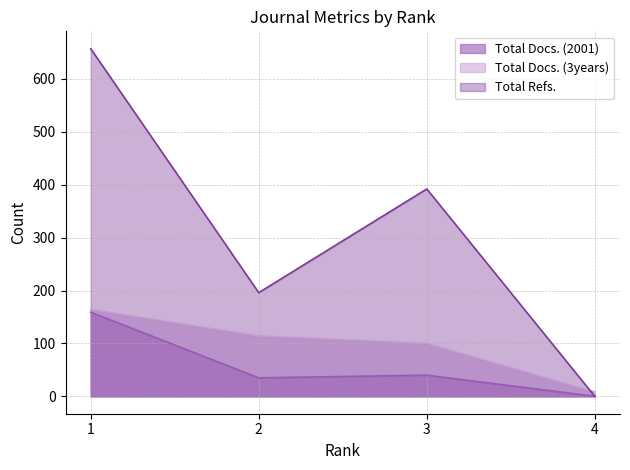

At which label does Total Docs. (2001) reach its peak?

1